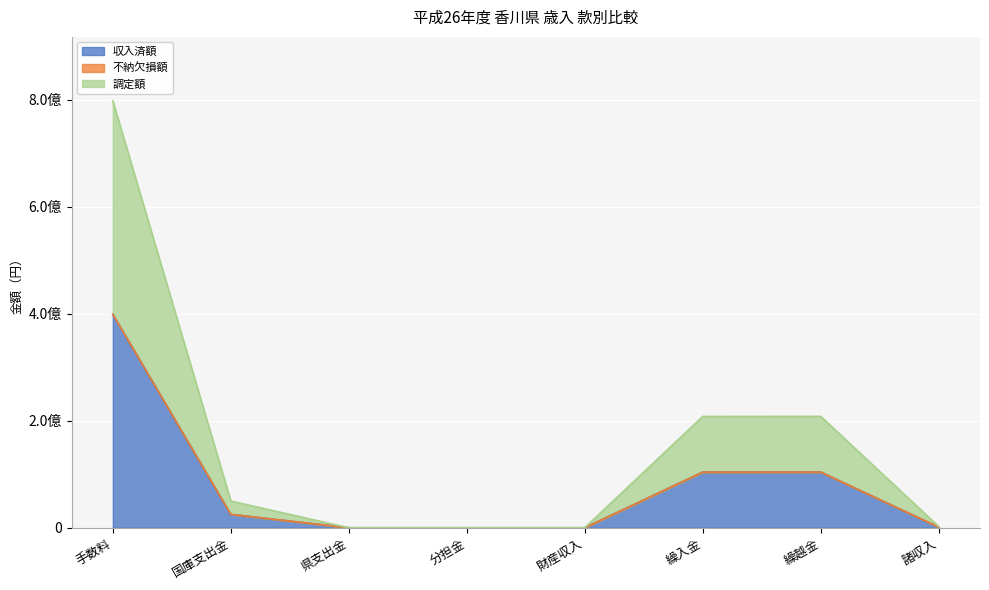

At how many categories does at least one series exceed 343123010?

1